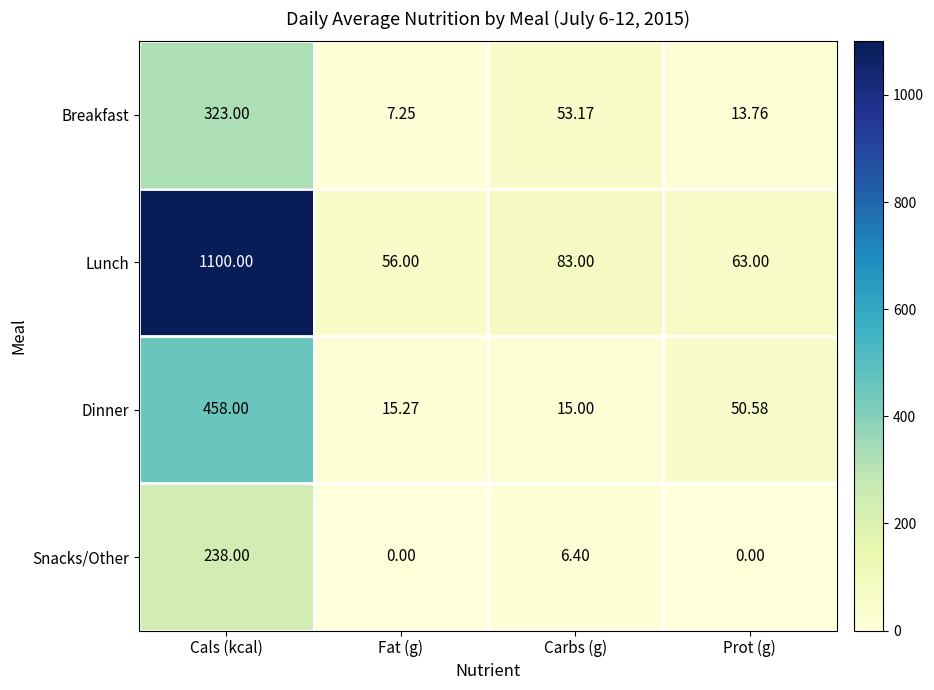

At which category is the sum across all series the highest?

Cals (kcal)